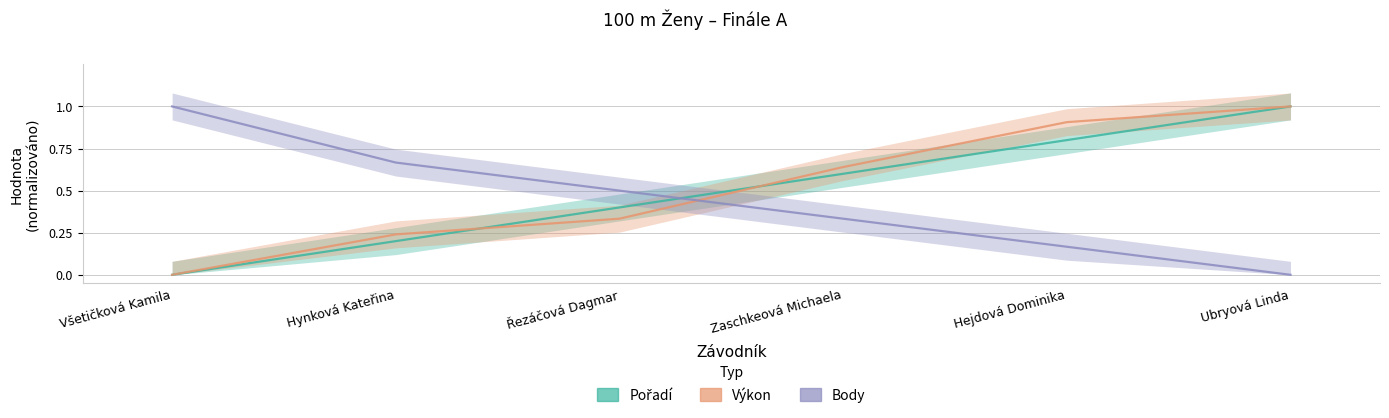

Rank the categories by Body value from highest to lowest.

Všetičková Kamila, Hynková Kateřina, Řezáčová Dagmar, Zaschkeová Michaela, Hejdová Dominika, Ubryová Linda